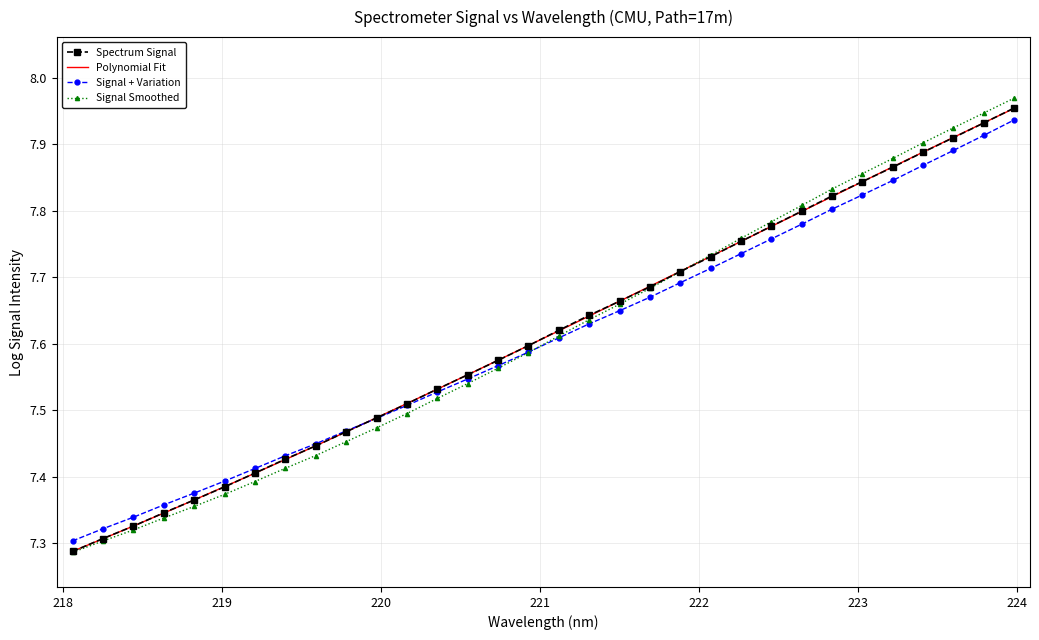

True or false: Signal + Variation has more than 0 points higher than both neighbors.

False